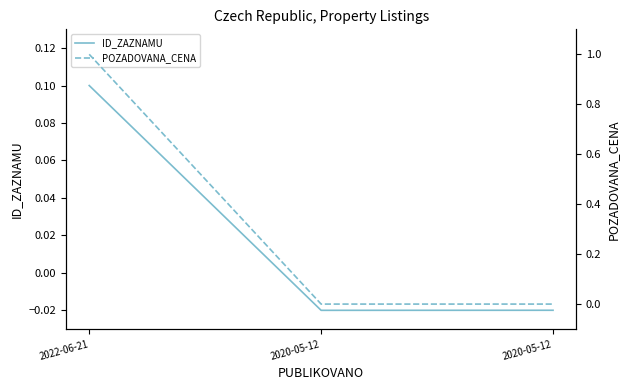

At which category is the sum across all series the highest?

2022-06-21